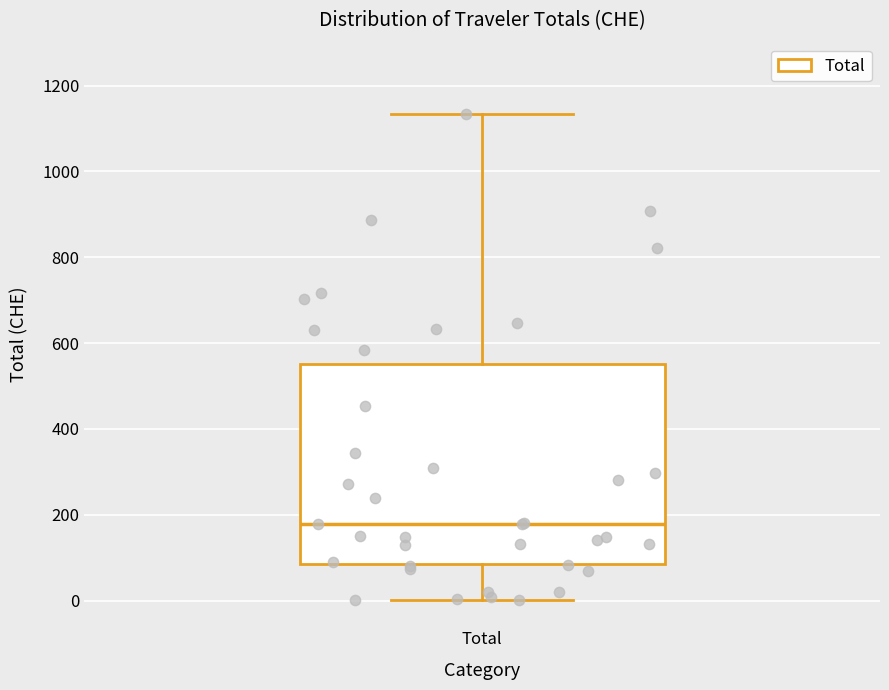

Transcribe this box plot: give where the median line is, the range the box spans, and where the two whiskers end, as read against the y-axis. The values are not printed on the chart, so give them approximately, as read against the axis.

median 180, box 80 to 560, whiskers 0 to 1140